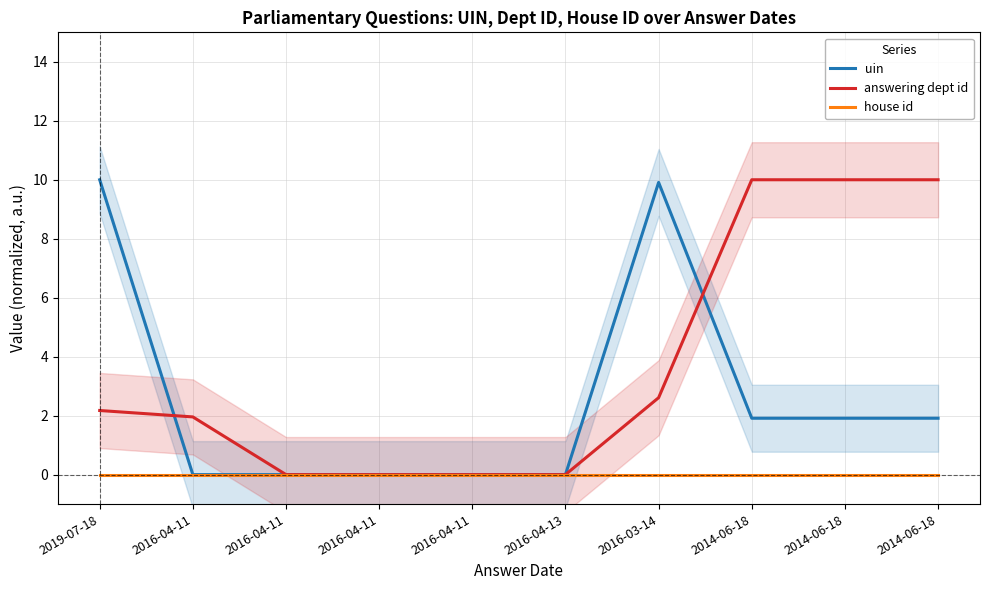

Is it true that uin equals 0.0 at 2016-04-11?

True